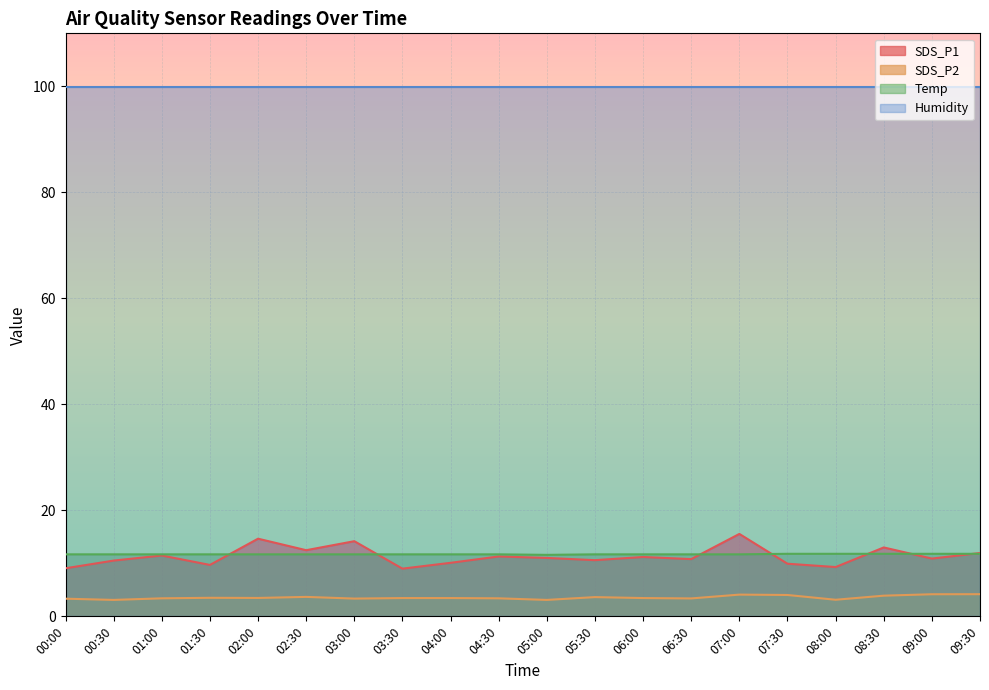

Is it true that SDS_P1 equals 7.4 at 04:30?

False